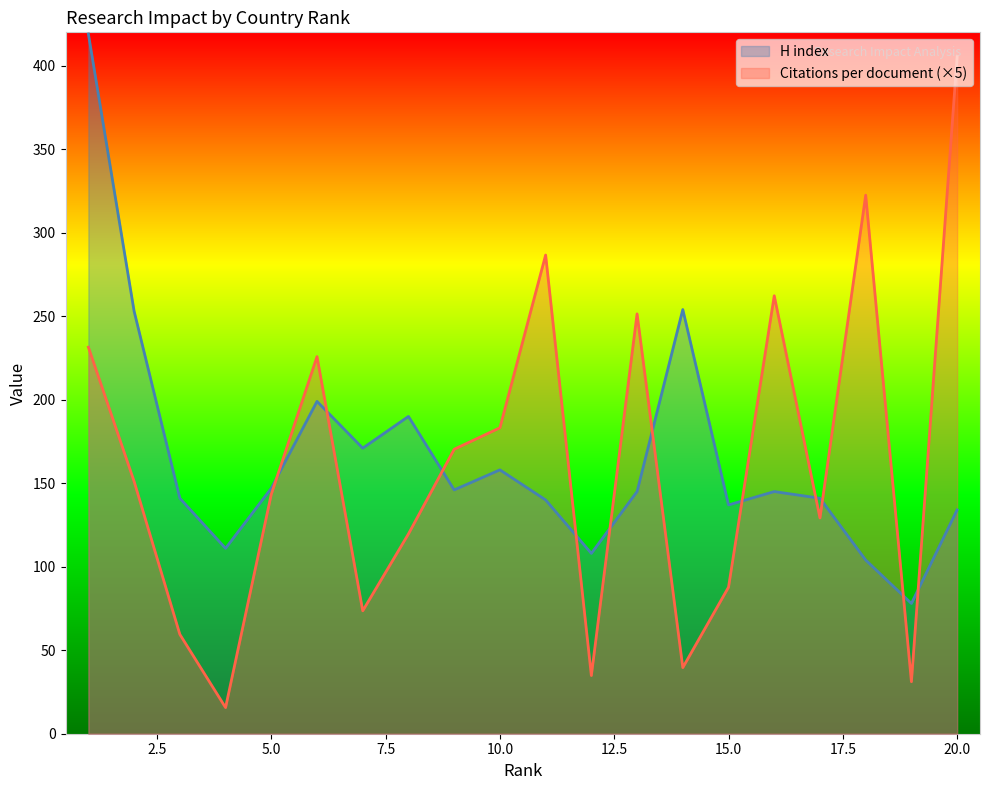

How many intersections are there between H index and Citations per document?

11